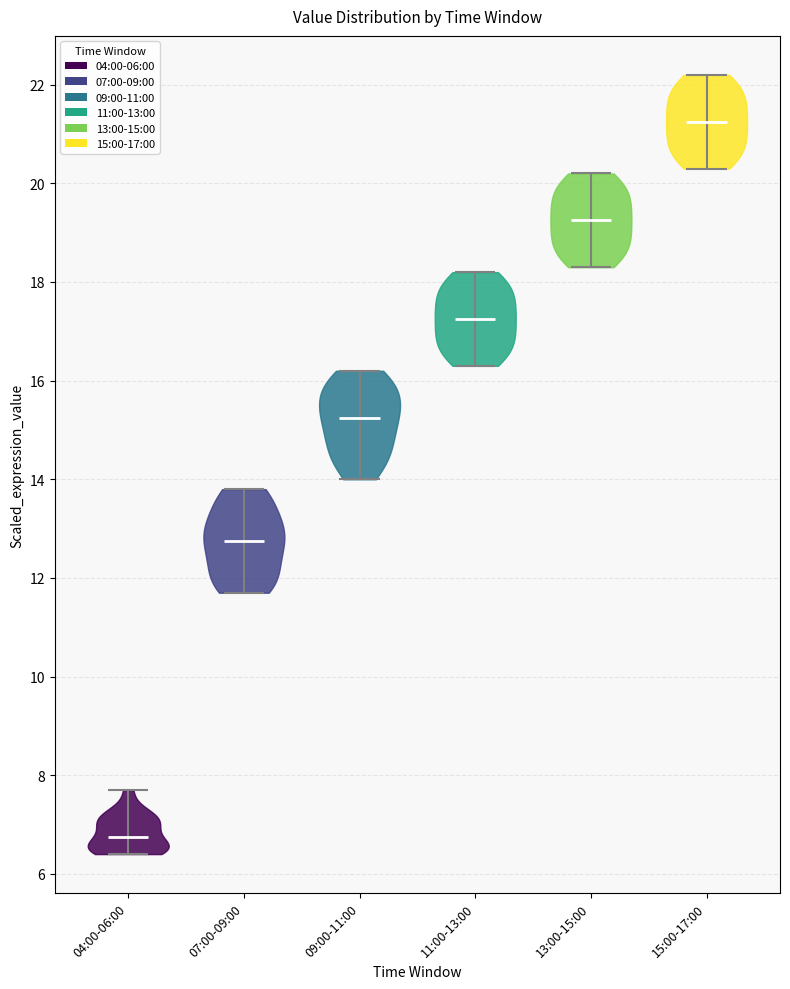

Reading left to right, read every violin against the y-axis: where its median line is, and the lowest and highest points it reaches. The values are not printed on the chart, so give them approximately, as read against the axis.

04:00-06:00: median line 6.8, lowest point 6.4, highest point 7.8
07:00-09:00: median line 12.8, lowest point 11.8, highest point 13.8
09:00-11:00: median line 15.2, lowest point 14.0, highest point 16.2
11:00-13:00: median line 17.2, lowest point 16.4, highest point 18.2
13:00-15:00: median line 19.2, lowest point 18.4, highest point 20.2
15:00-17:00: median line 21.2, lowest point 20.4, highest point 22.2